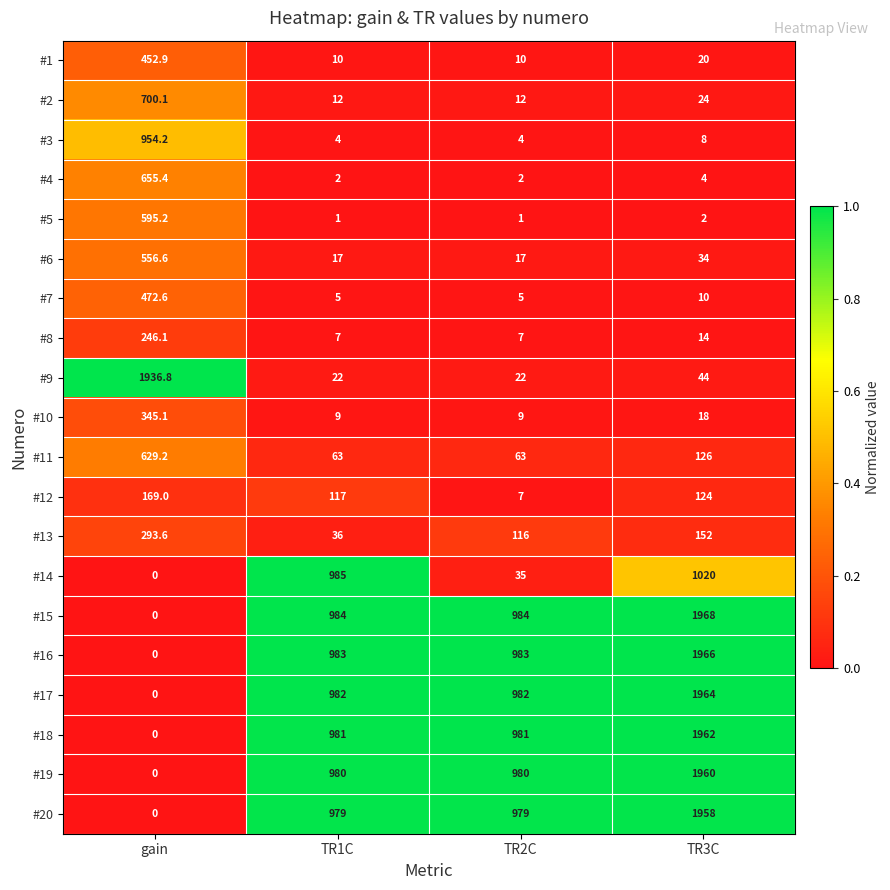

Count the number of categories in the chart.

4